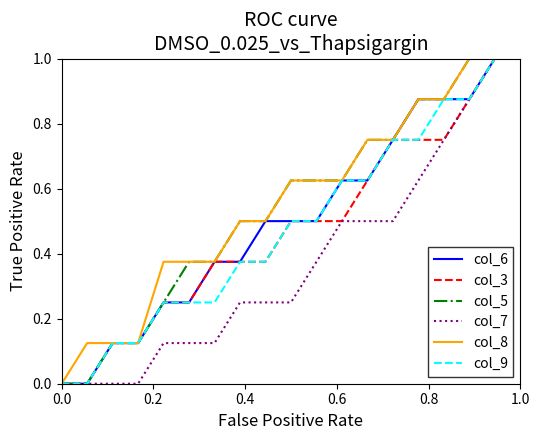

What is the maximum value shown in the chart?

1.0